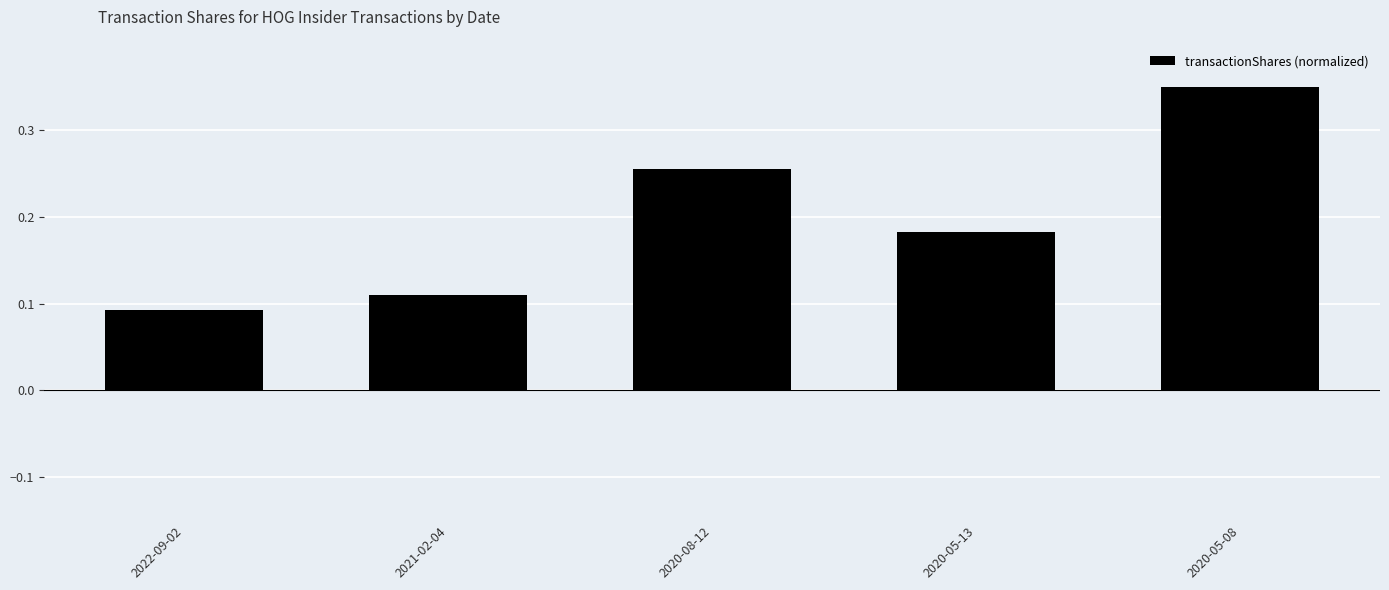

What is the sum of all values?

1.0